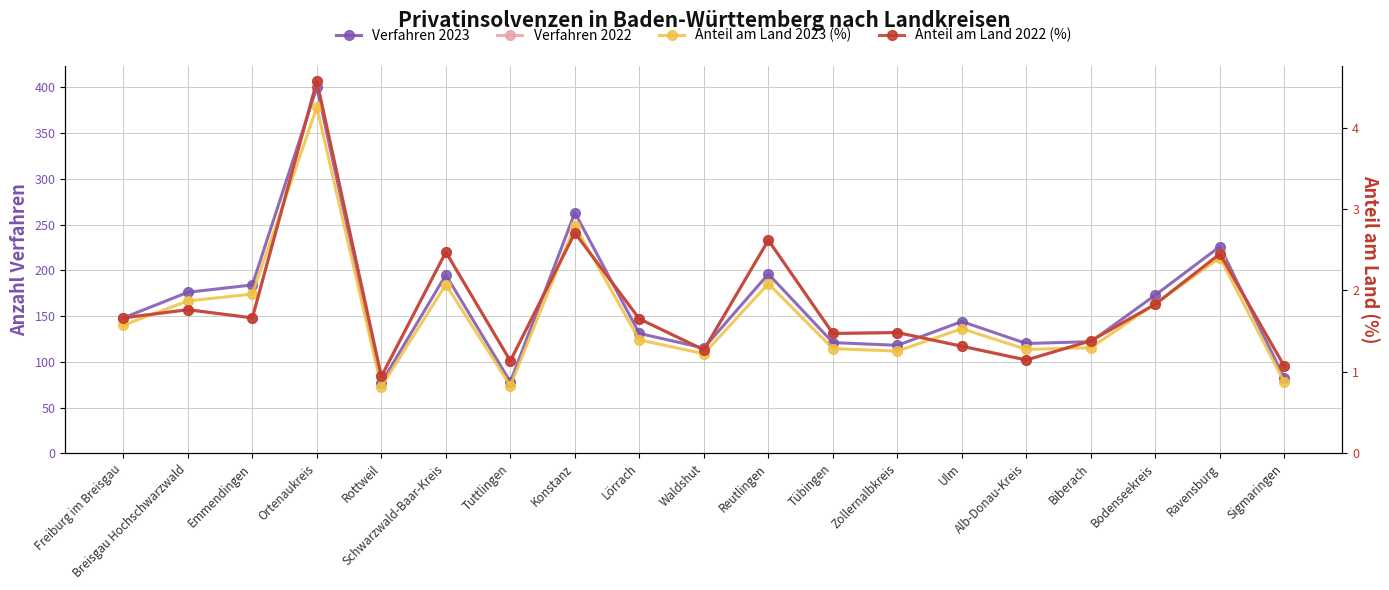

Reading left to right, extract all data points from this chart.

Verfahren 2023: 148.0	176.0	184.0	400.0	77.0	195.0	78.0	263.0	131.0	115.0	196.0	121.0	118.0	144.0	120.0	122.0	173.0	226.0	82.0
Verfahren 2022: 148.0	157.0	148.0	407.0	84.0	220.0	101.0	241.0	147.0	113.0	233.0	131.0	132.0	117.0	102.0	123.0	163.0	218.0	95.0
Anteil am Land 2023 (%): 1.6	1.9	2.0	4.2	0.8	2.1	0.8	2.8	1.4	1.2	2.1	1.3	1.3	1.5	1.3	1.3	1.8	2.4	0.9
Anteil am Land 2022 (%): 1.7	1.8	1.7	4.6	0.9	2.5	1.1	2.7	1.6	1.3	2.6	1.5	1.5	1.3	1.1	1.4	1.8	2.4	1.1